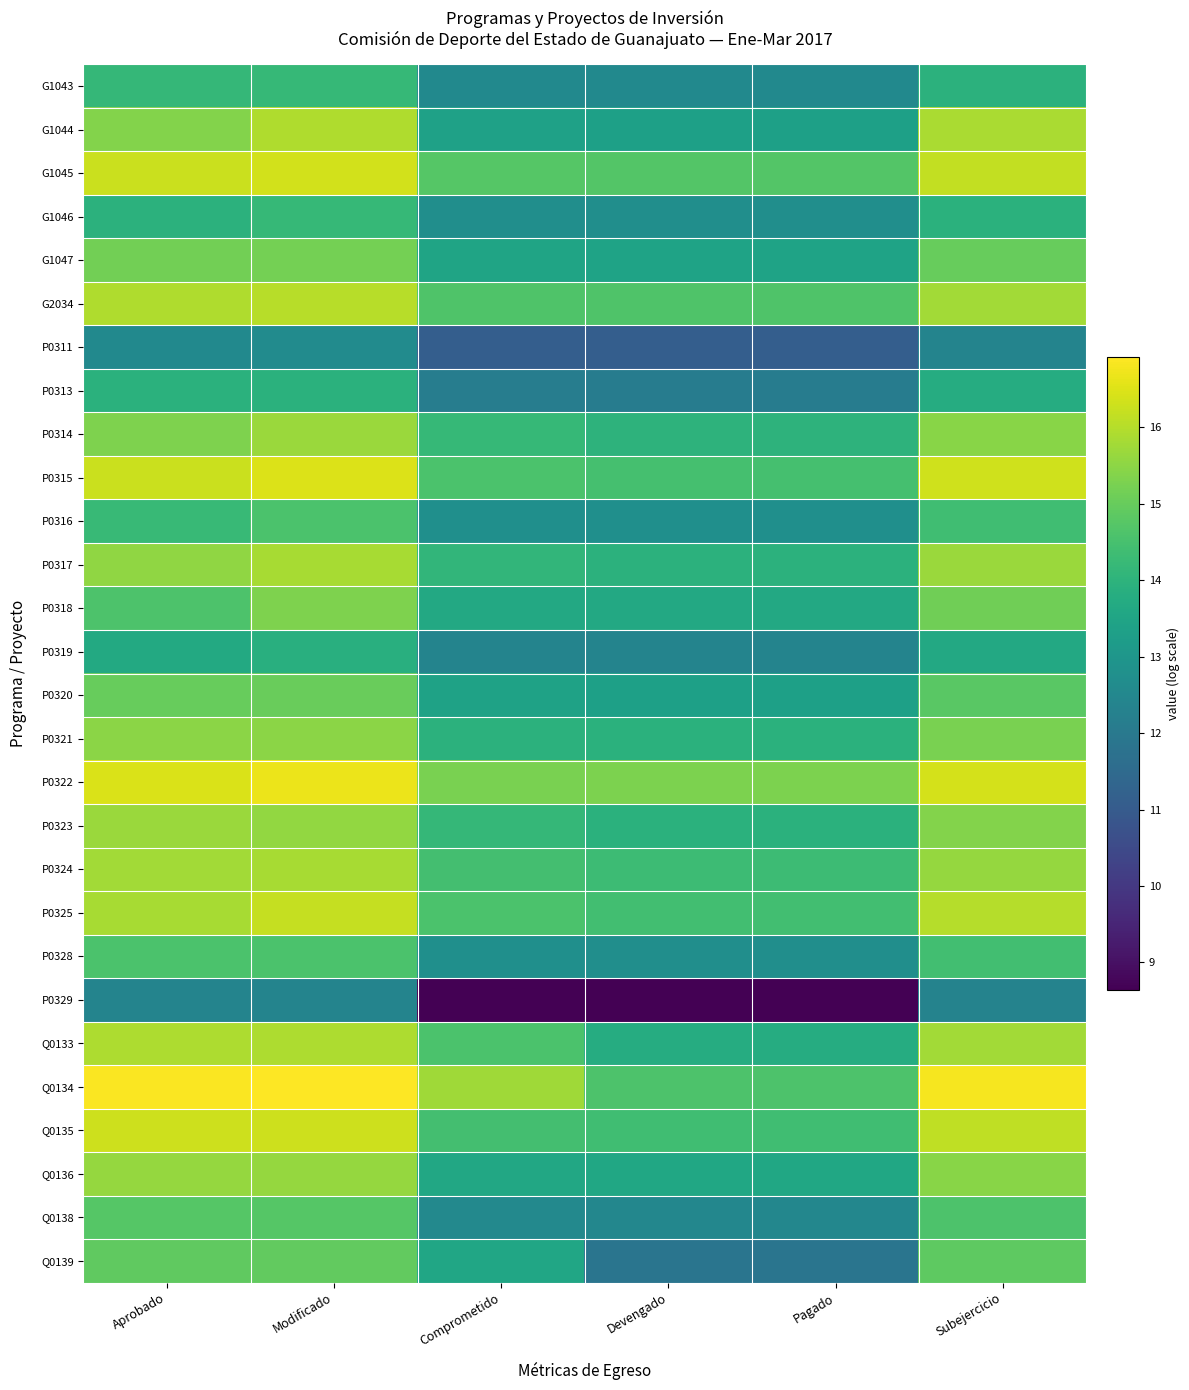

How many distinct data groups are displayed?

28